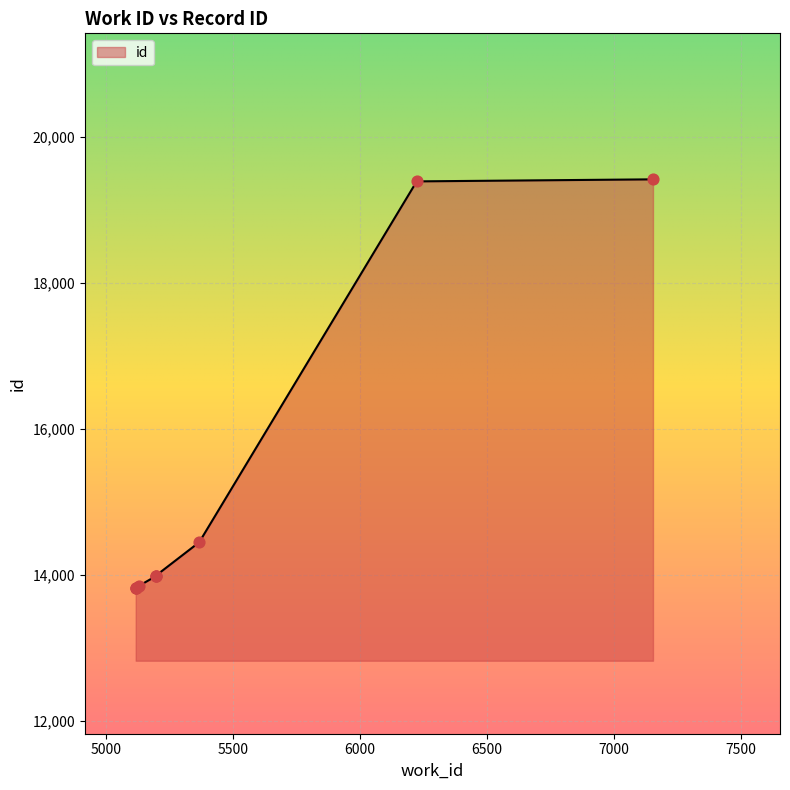

What is the change in value from 5198 to 7154?

+5433